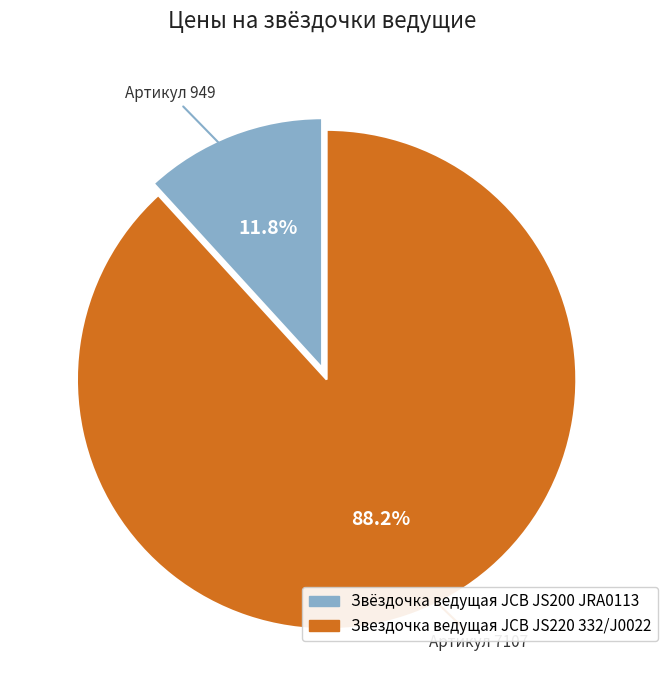

Which category has the biggest portion of the pie?

Звездочка ведущая JCB JS220 332/J0022